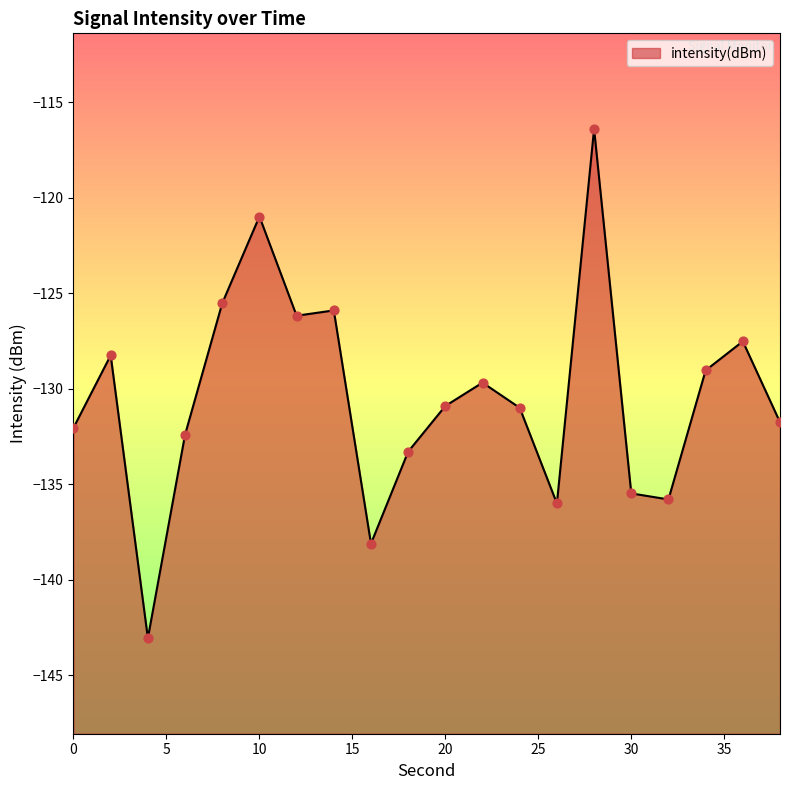

What is the change in value from 0 to 8?

+6.5